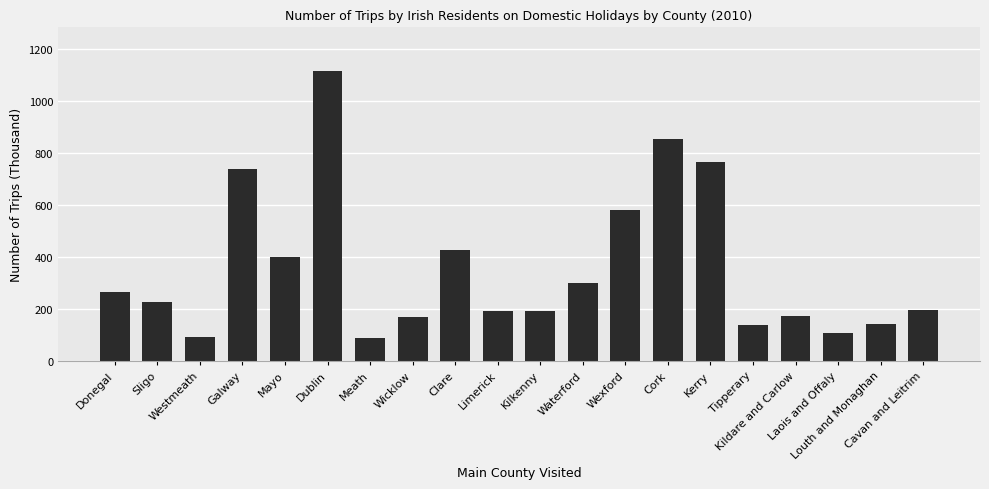

What is the difference between the values at Kerry and Tipperary?

630